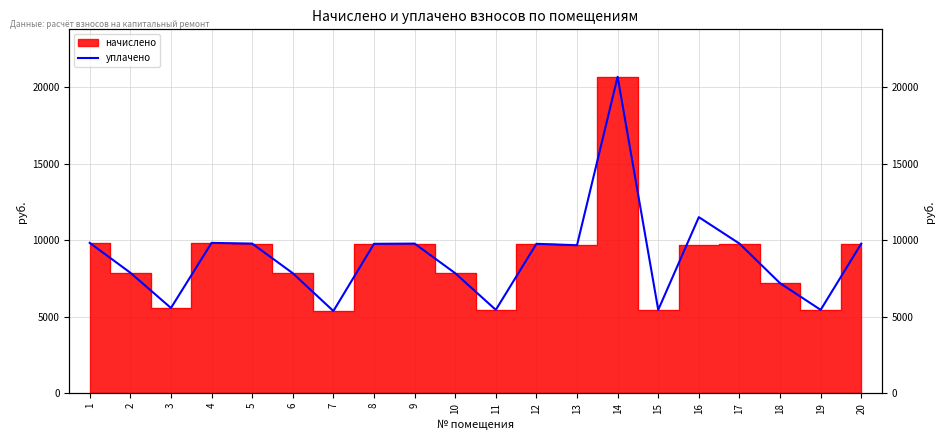

What is the maximum value shown in the chart?

20686.8